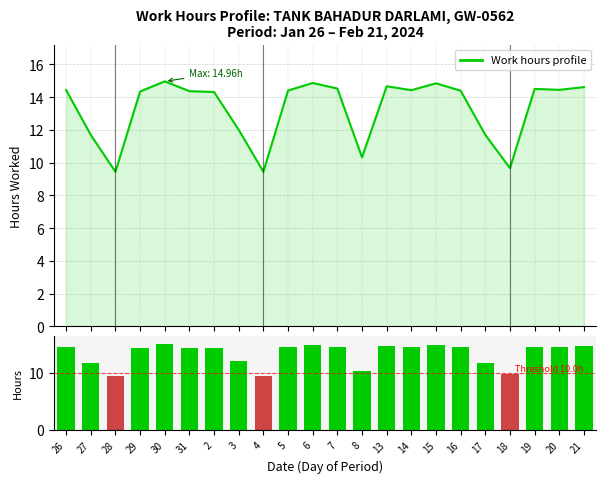

What is the label of the 21st bar from the right?

27